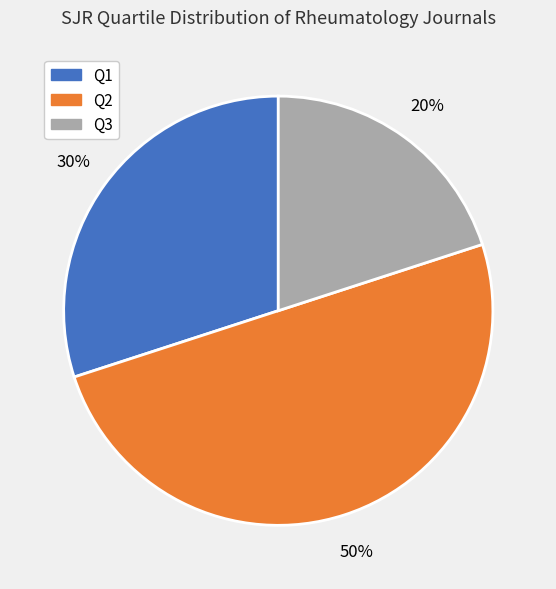

To the nearest percent, what portion does Q1 represent?

30%